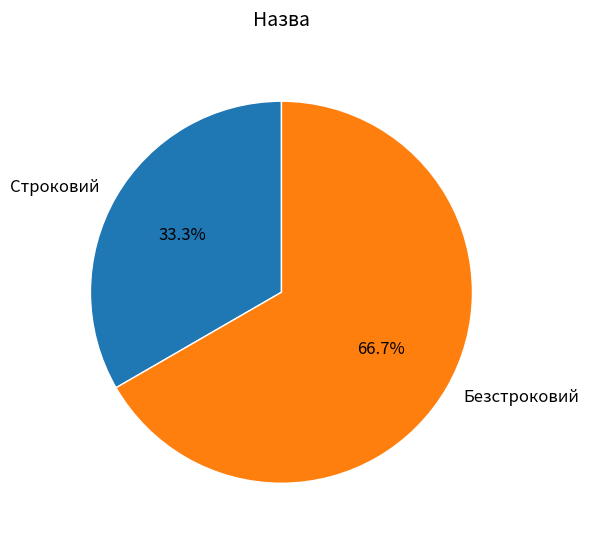

To the nearest percent, what portion does Безстроковий represent?

67%